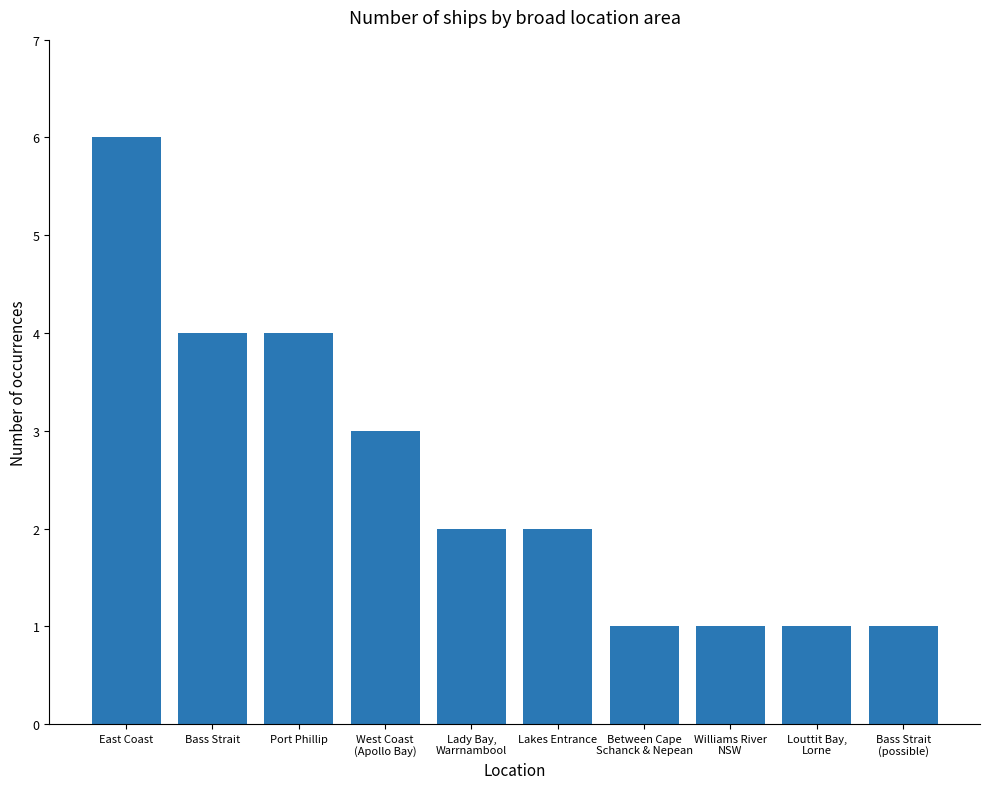

What is the difference between the second highest and second lowest values?

3